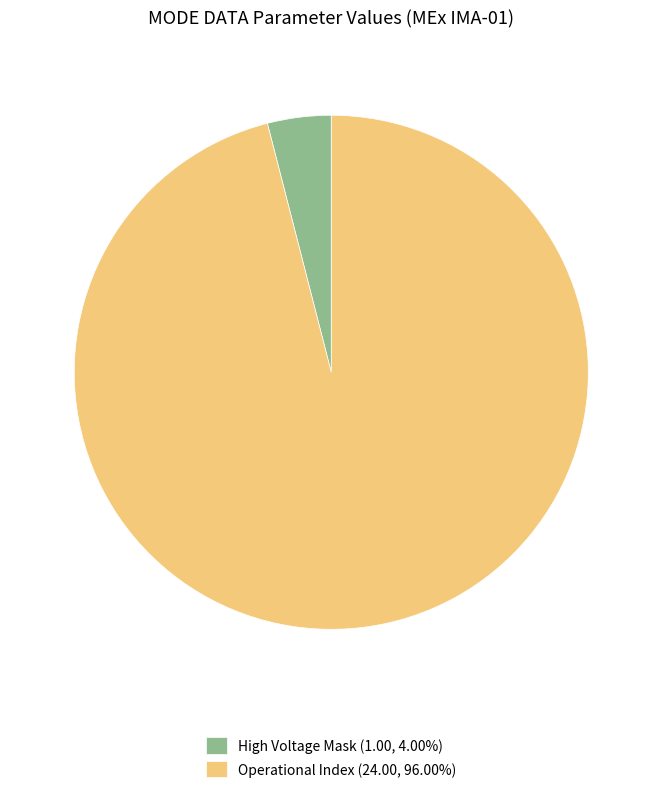

Is there a majority slice in this chart?

Yes